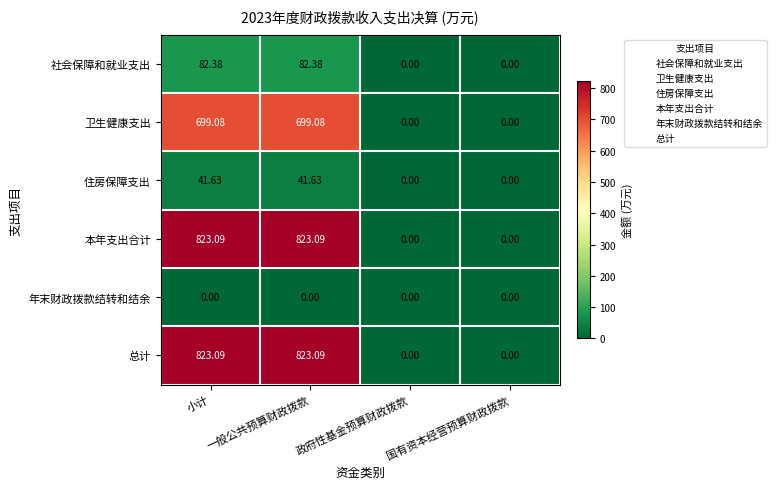

At which label does 卫生健康支出 first exceed 699?

小计